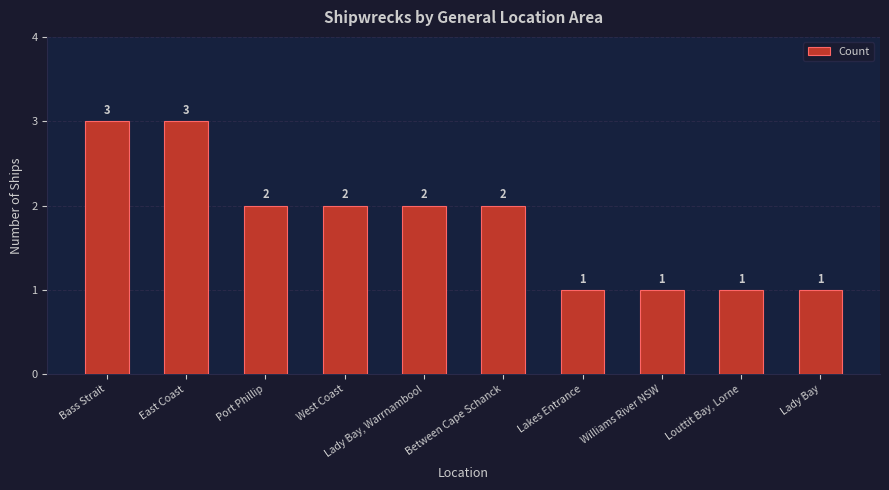

What is the greatest value displayed?

3